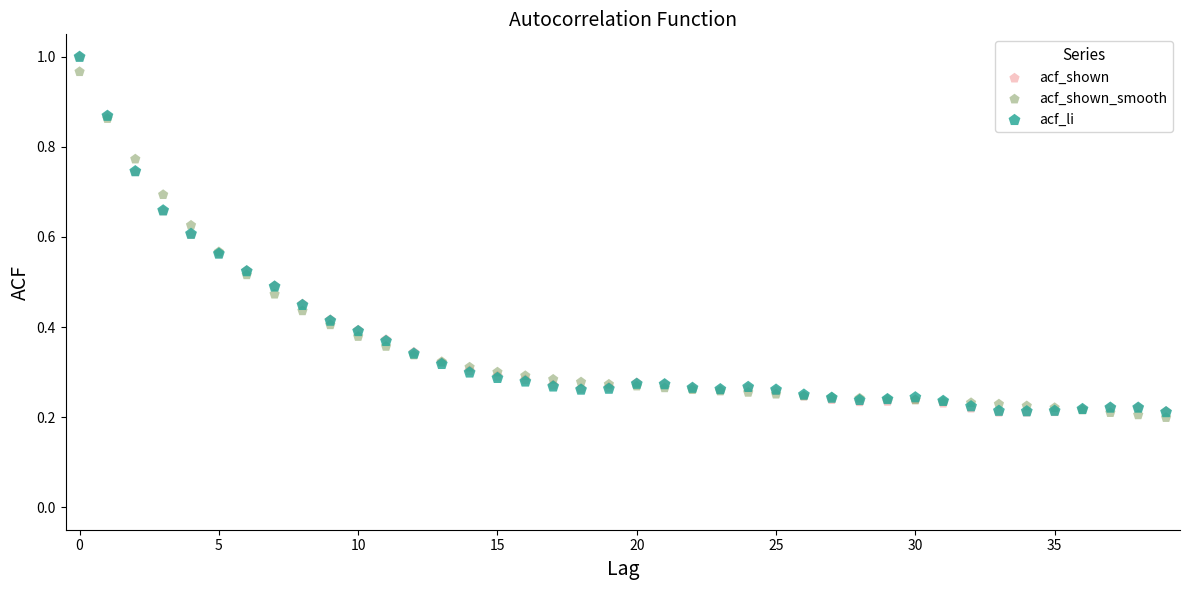

What are all the series names shown in the legend?

acf_shown, acf_shown_smooth, acf_li